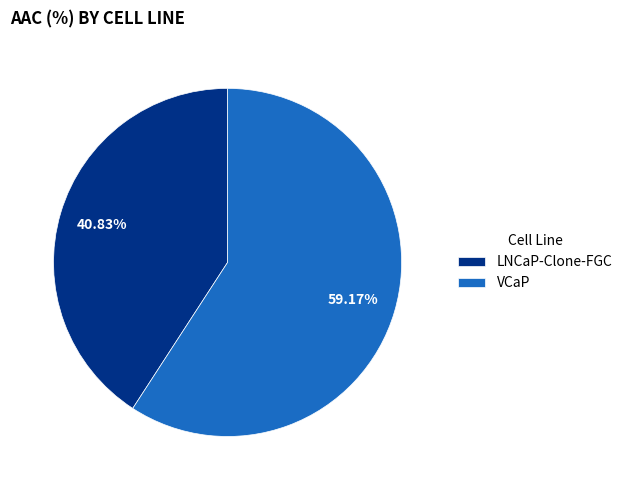

What percentage is the VCaP slice, to the nearest percent?

59%